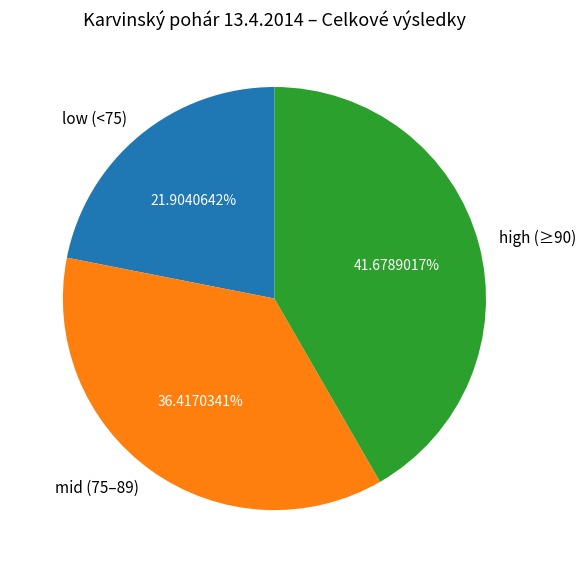

What is the ratio of the value at high (≥90) to the value at mid (75–89)?

1.1